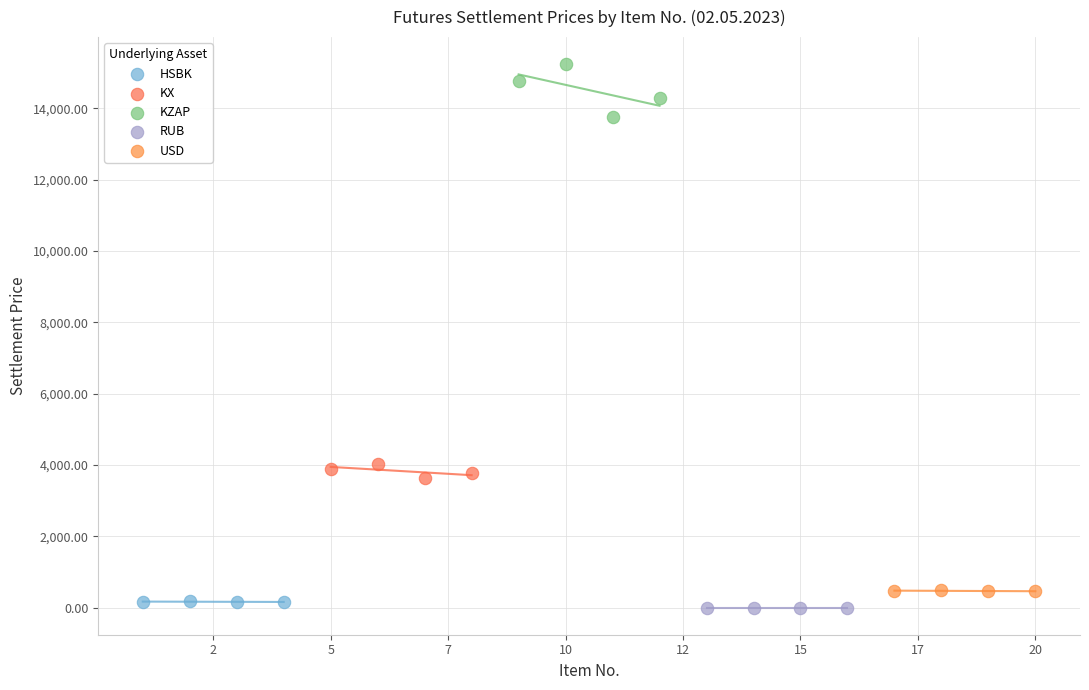

Which series contains the lowest Y value?

RUB